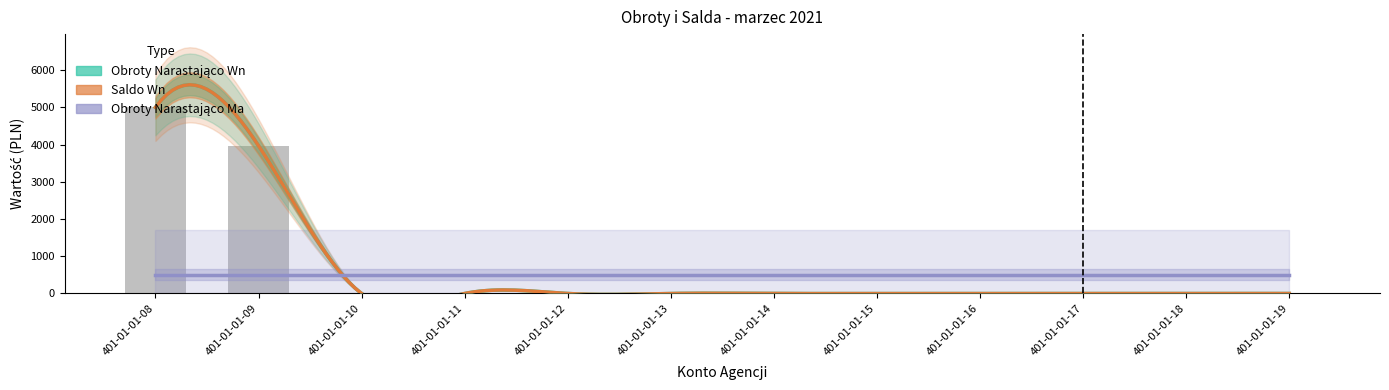

At which category is the sum across all series the highest?

401-01-01-08